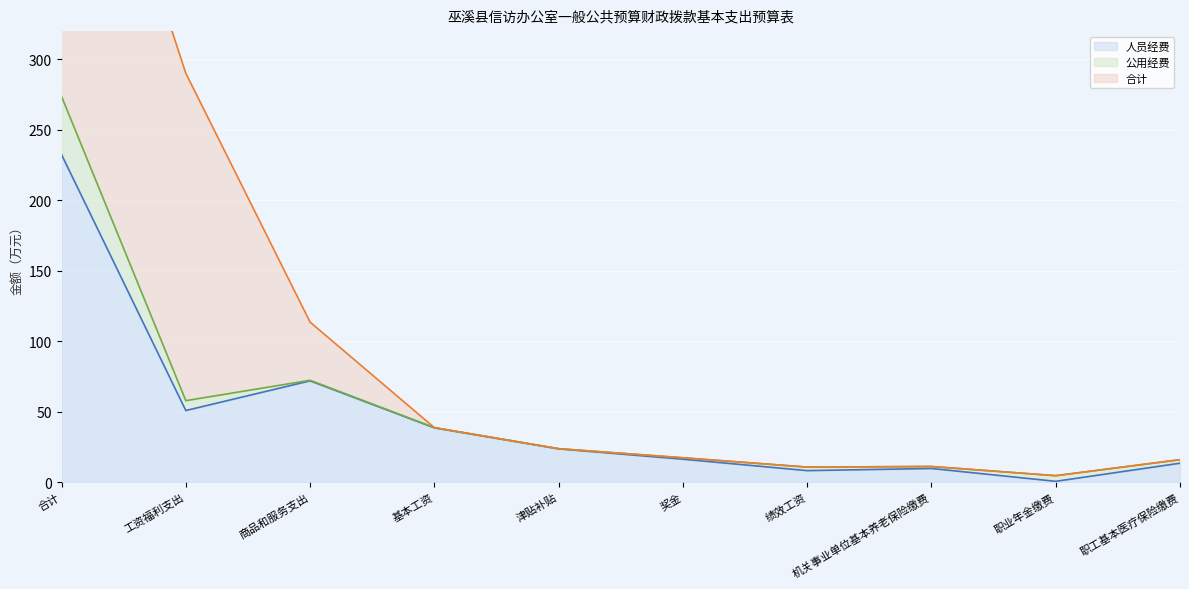

In 公用经费, how many points are lower than both neighbors (excluding endpoints)?

2